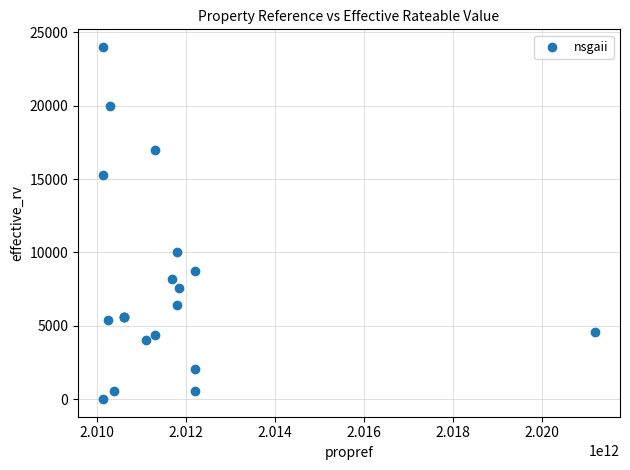

What Y value in the scatter plot is closest to 12000?

10000